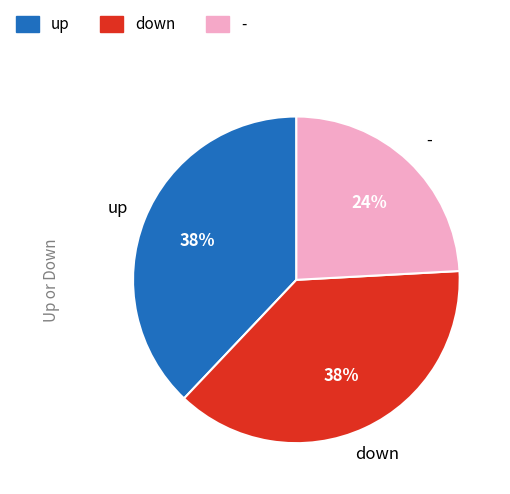

How many segments does this pie chart have?

3